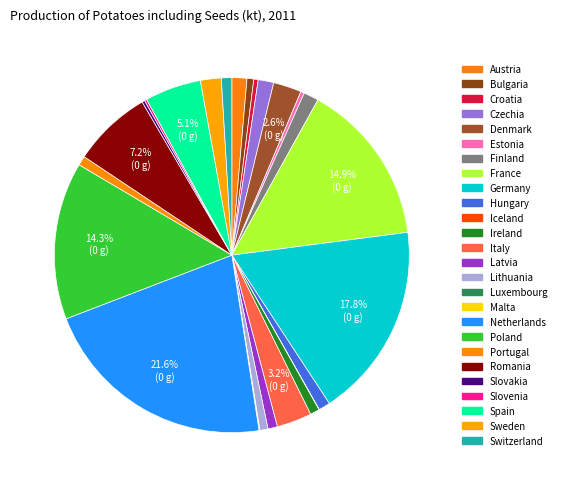

Rank the categories by value from lowest to highest.

Iceland, Malta, Luxembourg, Slovenia, Slovakia, Estonia, Croatia, Bulgaria, Lithuania, Ireland, Portugal, Latvia, Switzerland, Hungary, Austria, Finland, Czechia, Sweden, Denmark, Italy, Spain, Romania, Poland, France, Germany, Netherlands